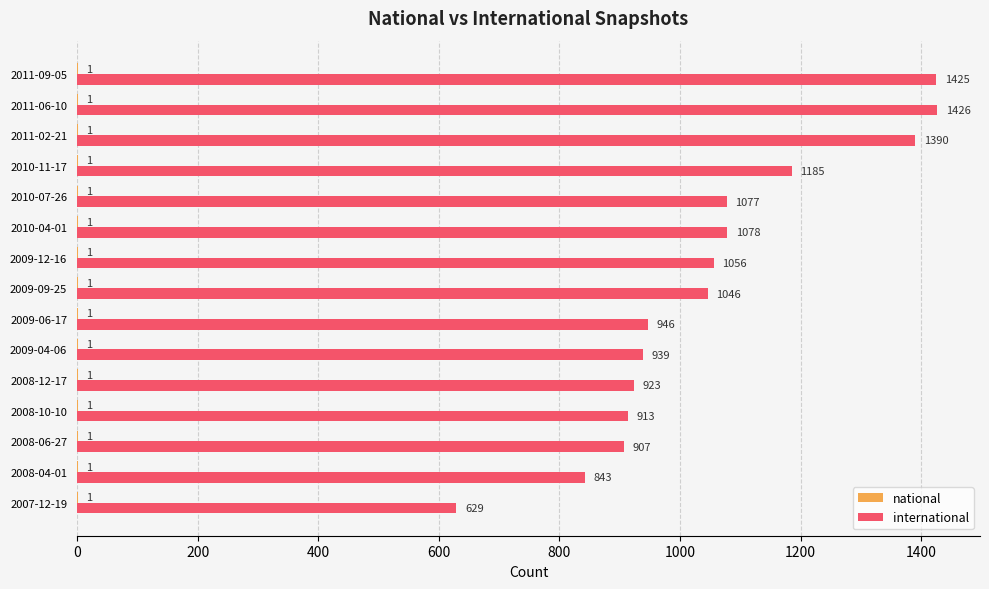

At which category is the sum across all series the highest?

2011-06-10